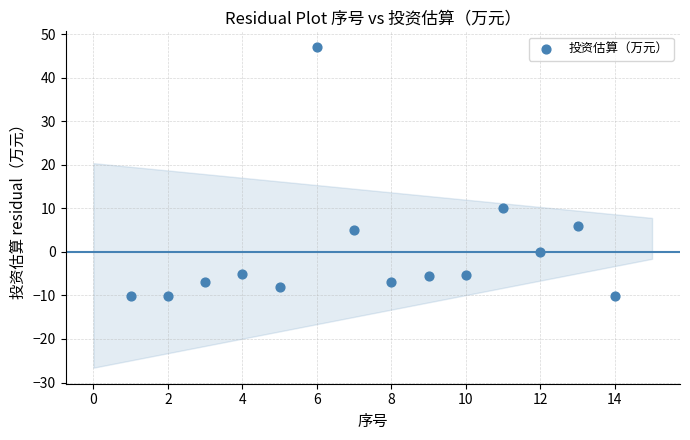

What Y value in the scatter plot is closest to 18?

10.0